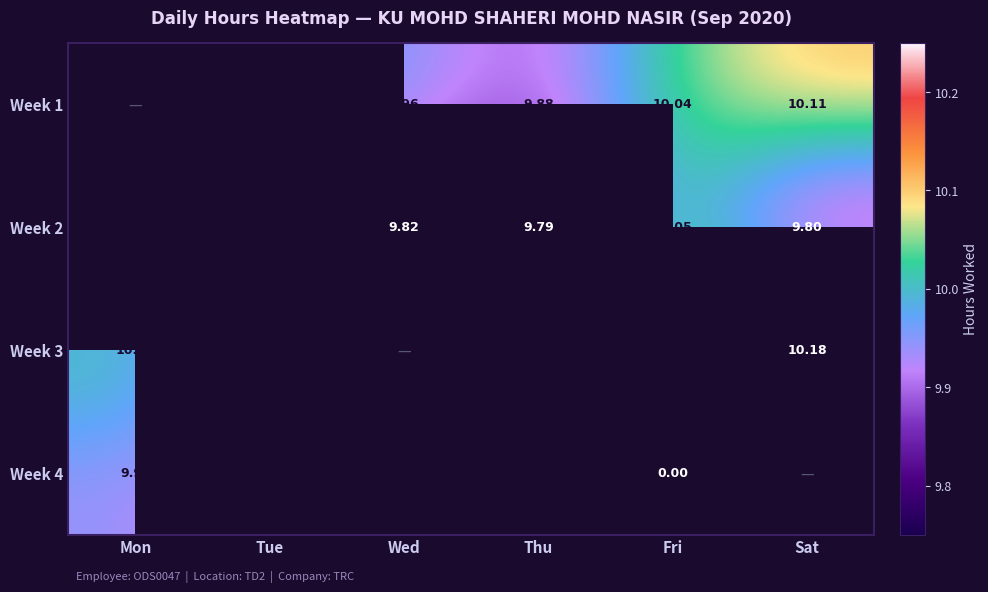

Is the value of Week 4 at Thu greater than the value of Week 2 at Mon?

Yes